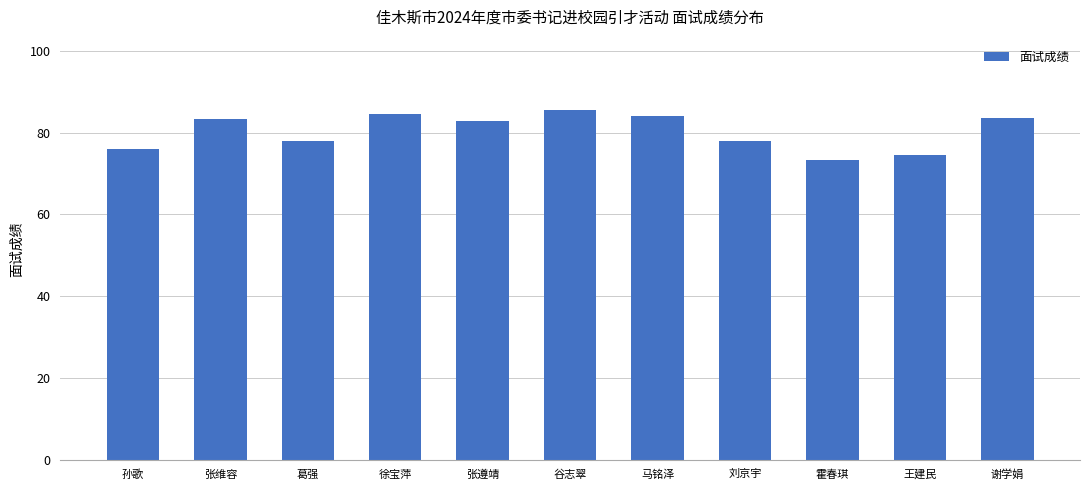

Which has a higher value, 张遵靖 or 孙歌?

张遵靖